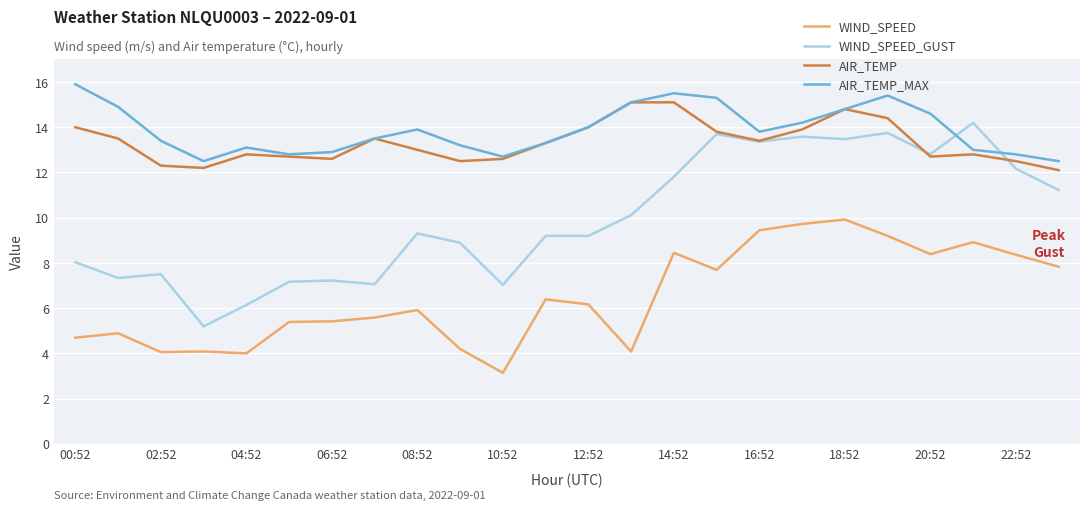

True or false: WIND_SPEED and AIR_TEMP intersect in this chart.

False